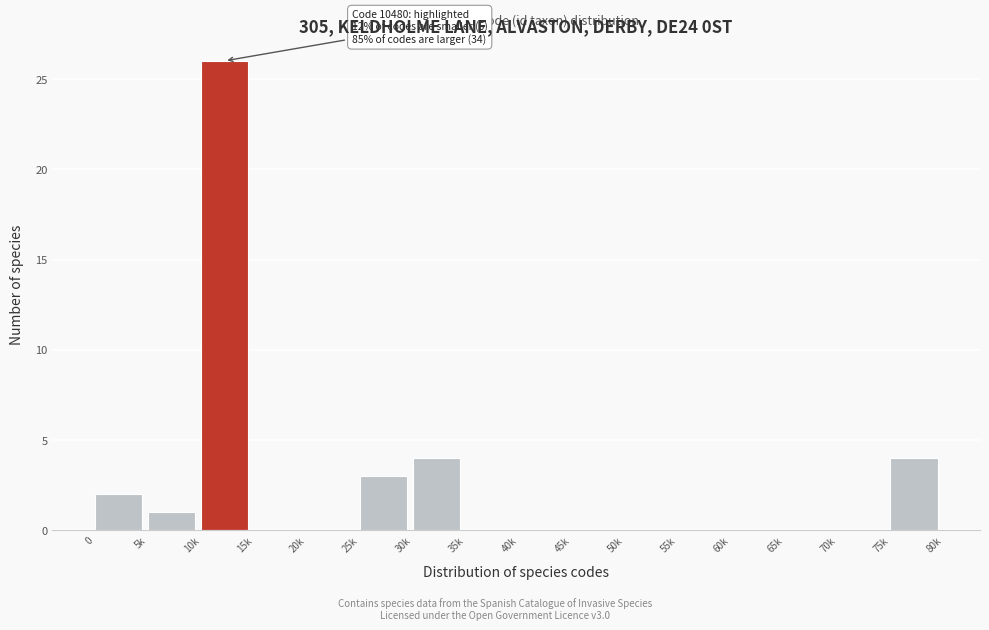

Reading left to right, list all the values displayed in this chart.

0=2	5k=1	10k=26	15k=0	20k=0	25k=3	30k=4	35k=0	40k=0	45k=0	50k=0	55k=0	60k=0	65k=0	70k=0	75k=4